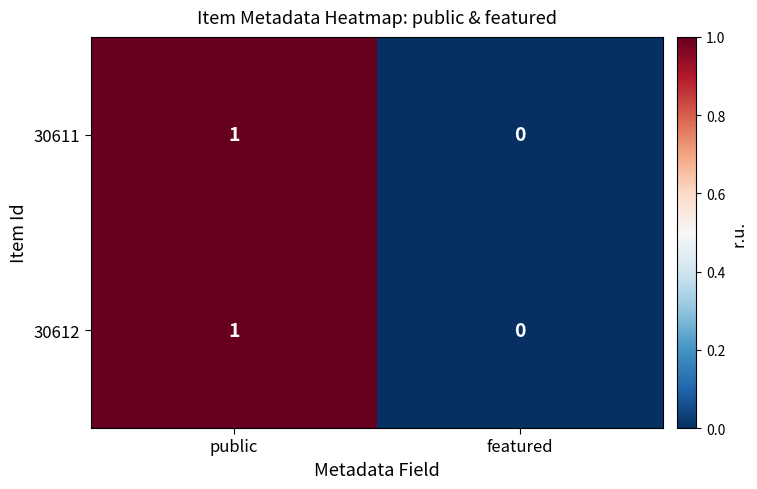

Count the number of categories in the chart.

2